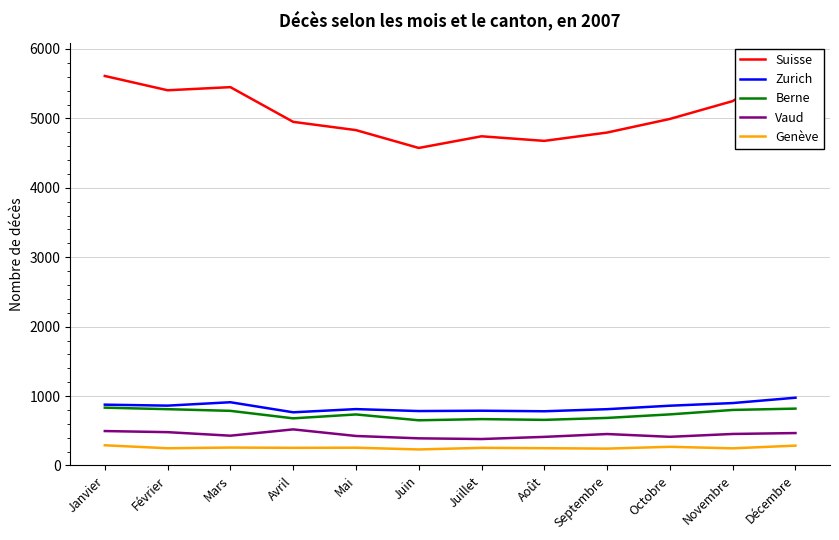

What is the sum of the Vaud values at Octobre and Décembre?

880